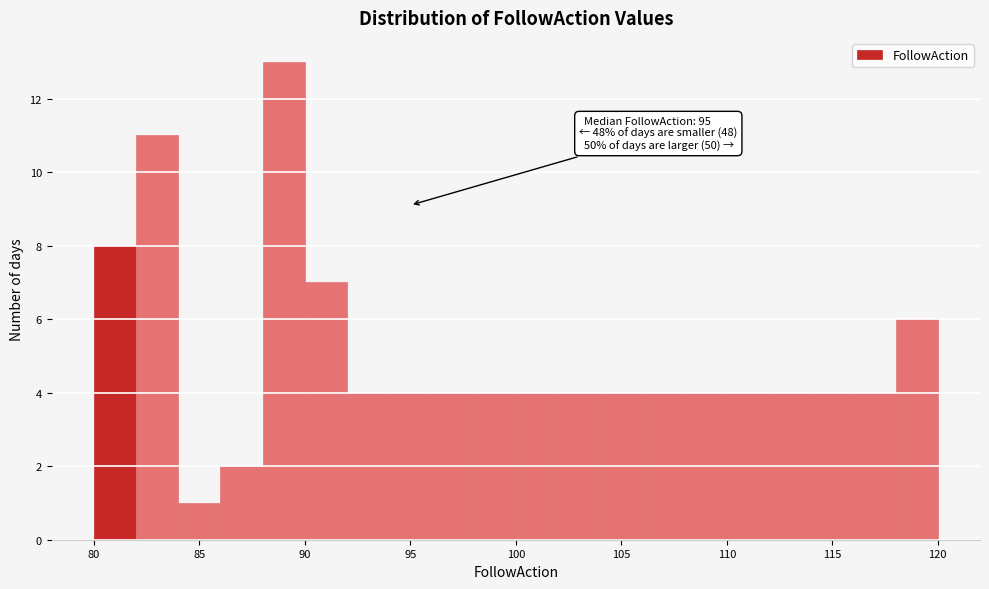

Over which range of the x-axis is the bar tallest?

88 to 90